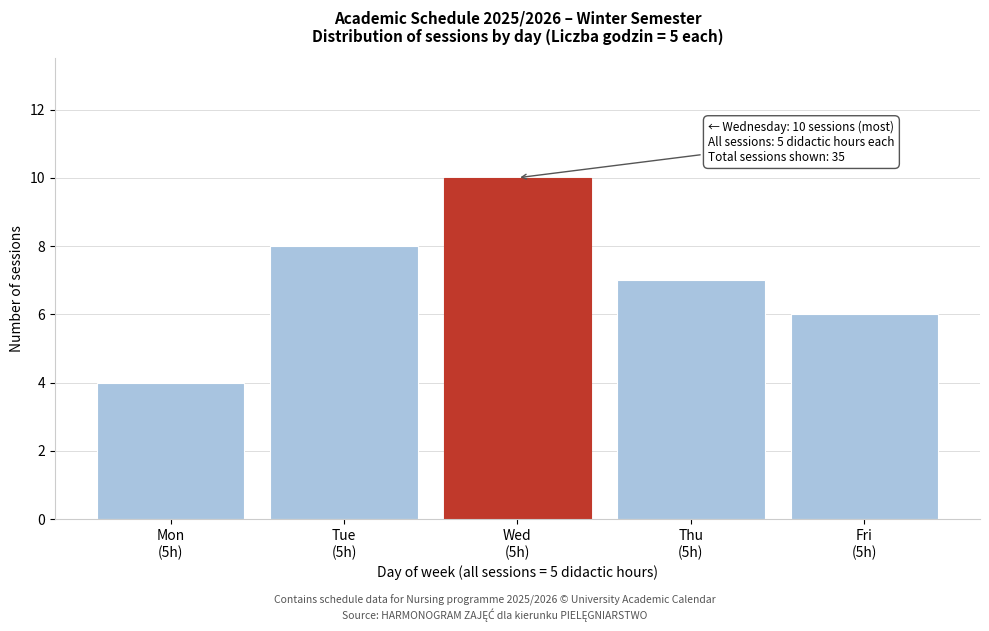

Reading right to left, transcribe all the data shown in this chart.

6	7	10	8	4